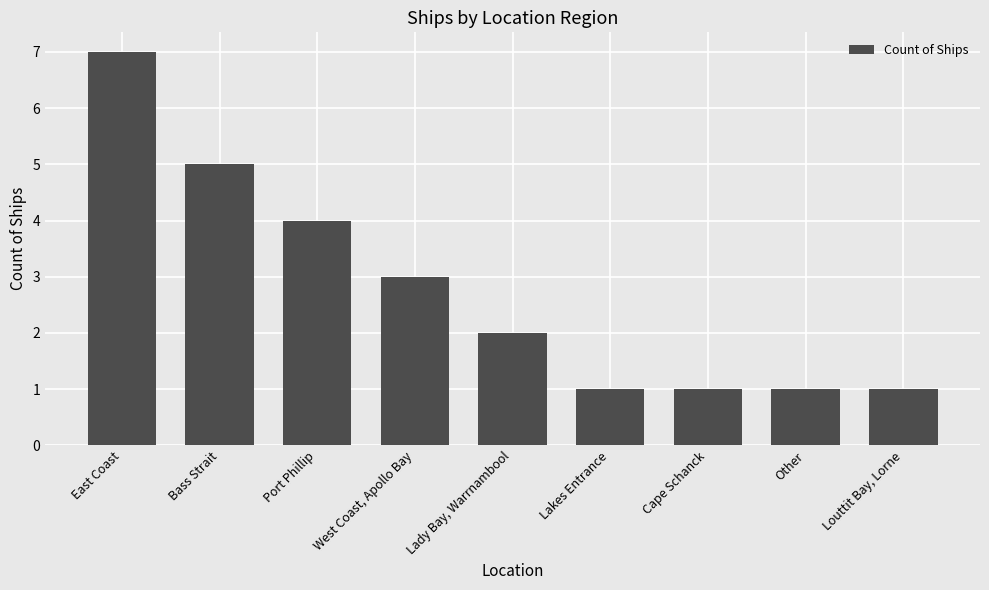

Between Lady Bay, Warrnambool and Bass Strait, which is larger?

Bass Strait